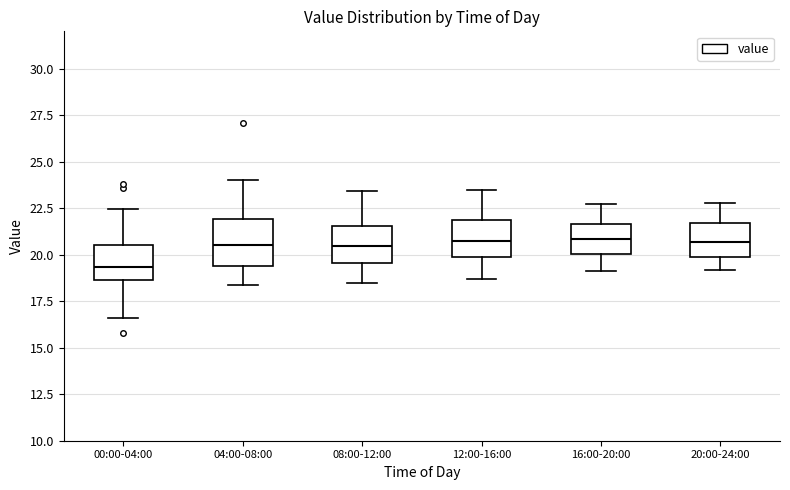

Which box is the tallest, from its lower edge to its upper edge?

04:00-08:00